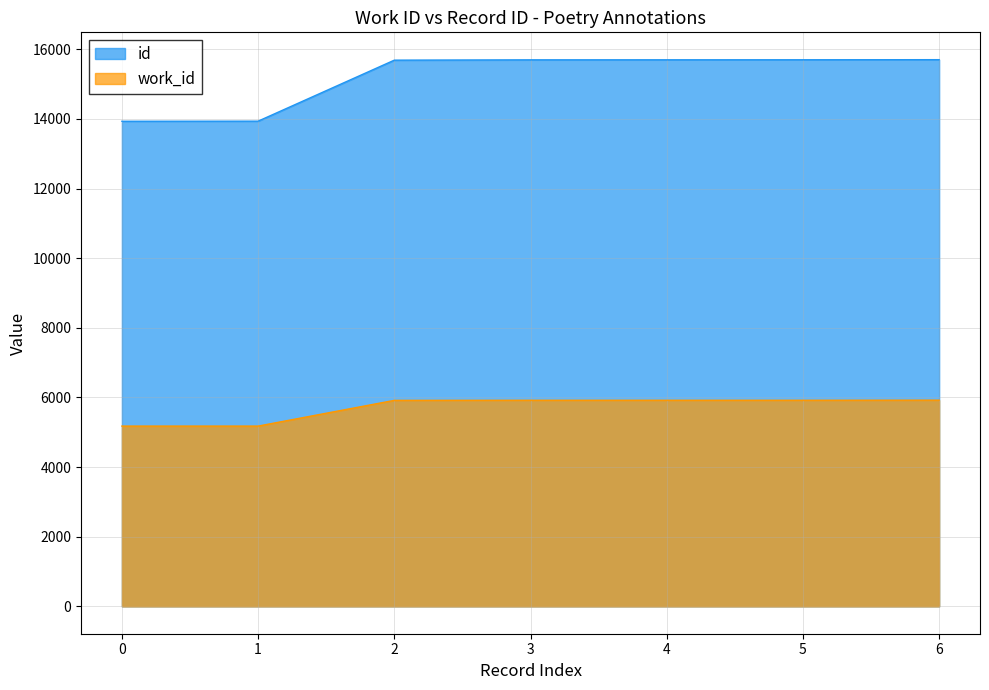

Which series has the largest total across all categories?

id